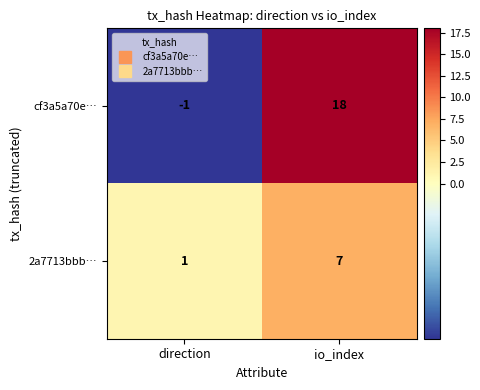

Between direction and io_index, which series saw the biggest shift?

cf3a5a70e…